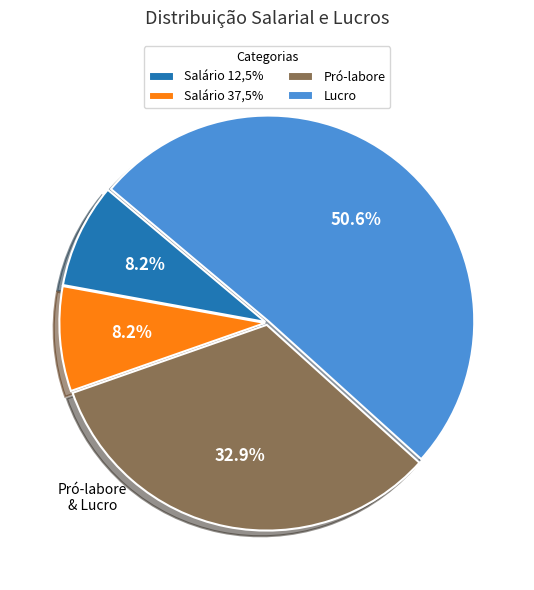

Approximately how many times larger is the value at Pró-labore compared to Lucro?

0.7